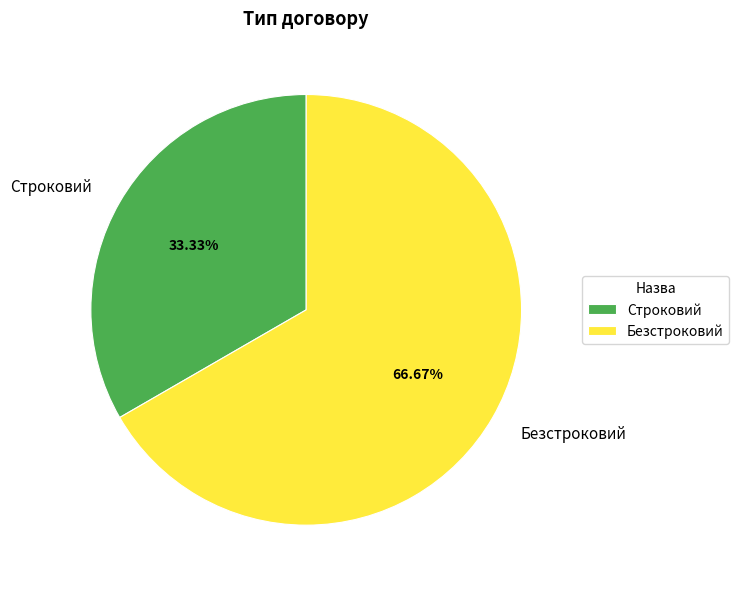

Between Строковий and Безстроковий, which is larger?

Безстроковий